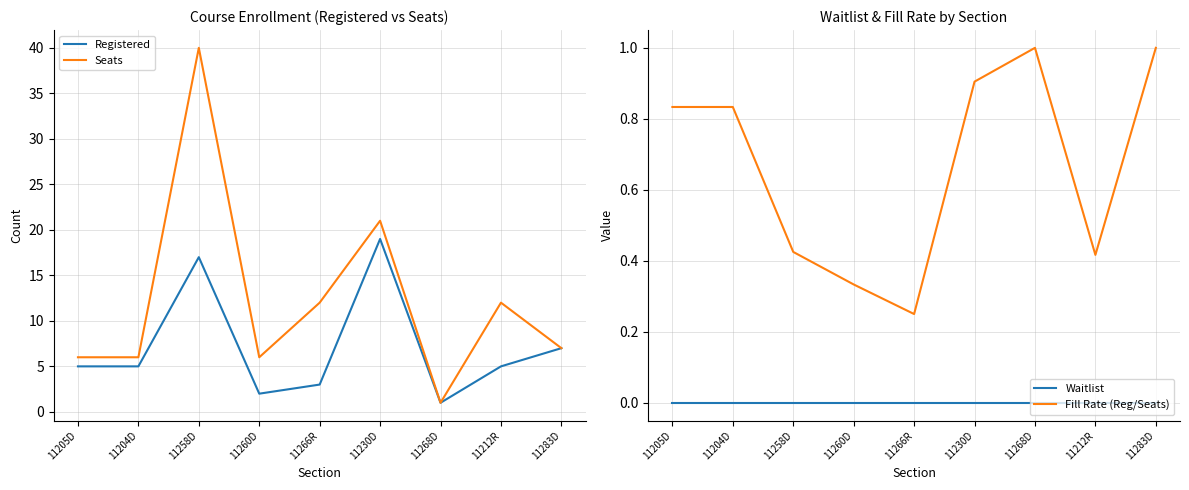

The value of Registered at 11258D is 17.0. True or false?

True